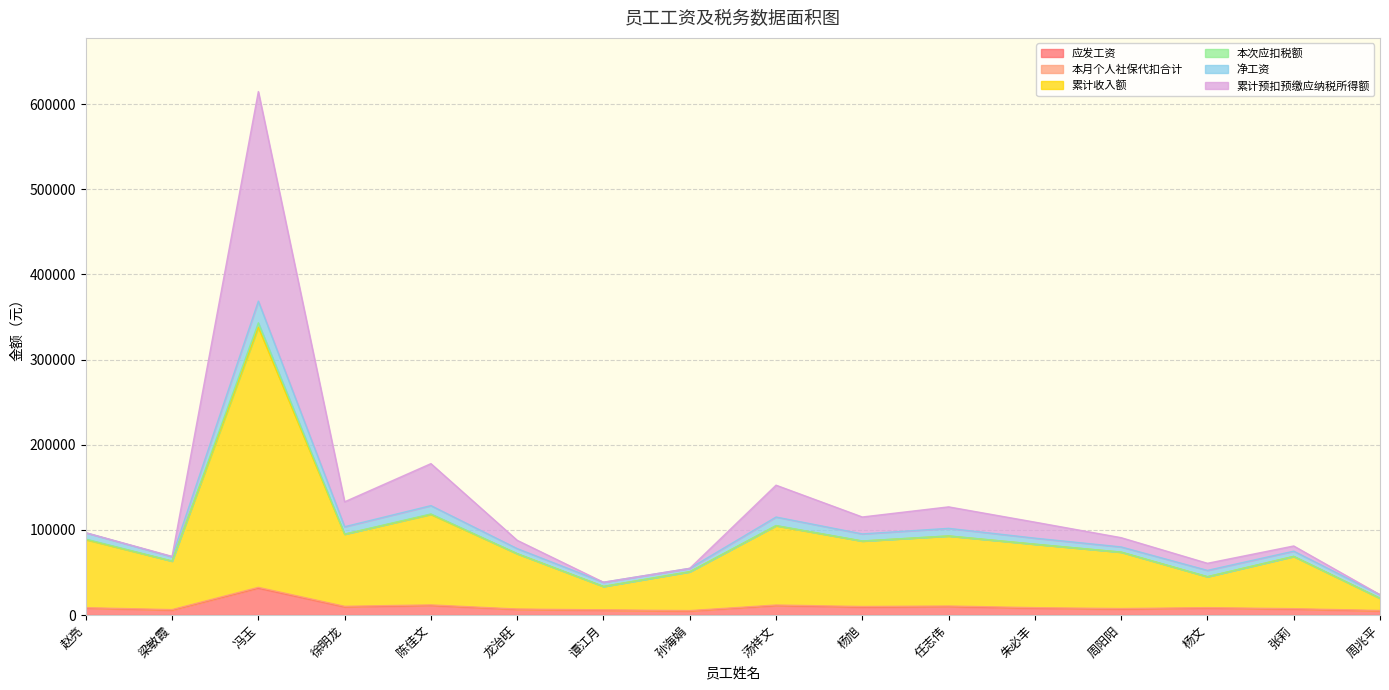

True or false: 累计收入额 and 累计预扣预缴应纳税所得额 cross at least once.

False